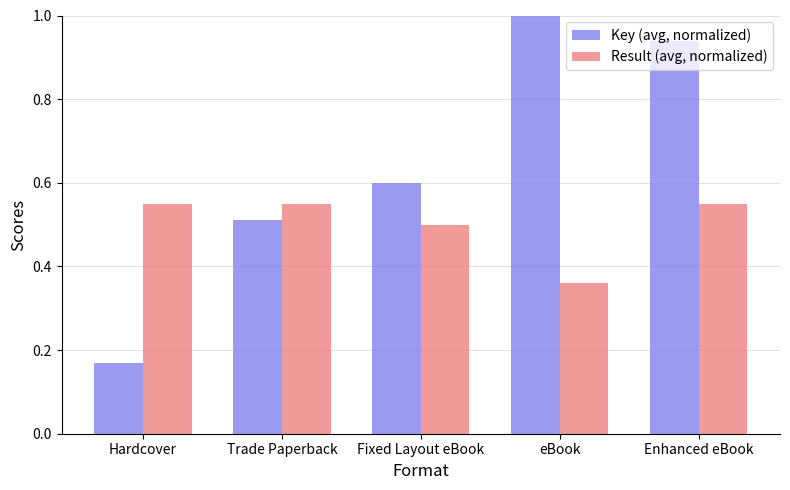

How many series are shown in this chart?

2